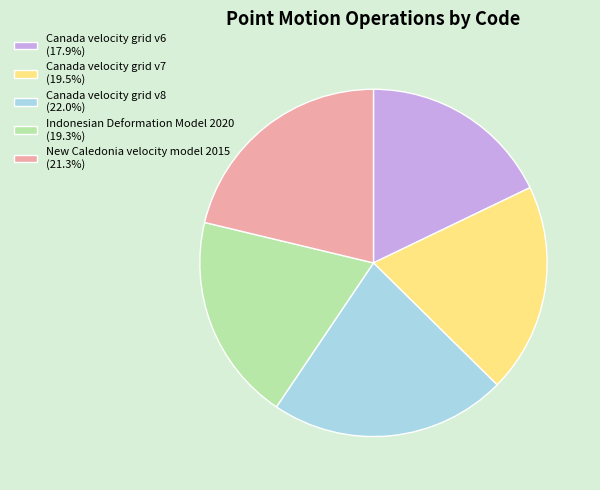

Approximately how many times larger is the value at Indonesian Deformation Model 2020 (19.3%) compared to New Caledonia velocity model 2015 (21.3%)?

0.9